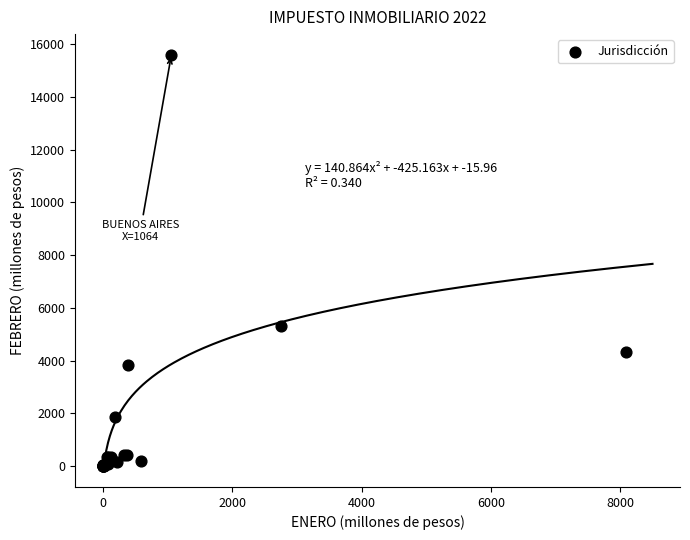

What Y value in the scatter plot is closest to 7801?

5307.0